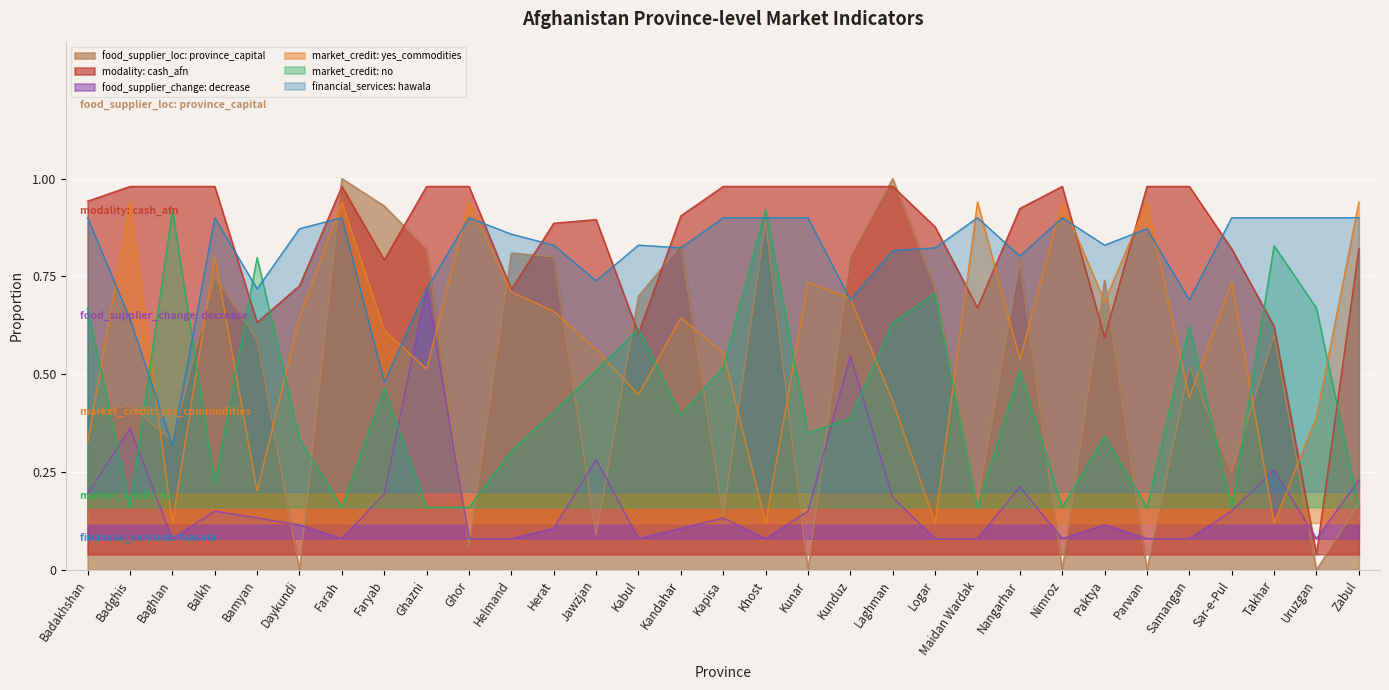

Reading left to right, list all the values displayed in this chart.

food_supplier_loc: province_capital: Badakhshan=0.4	Badghis=0.4	Baghlan=0.3	Balkh=0.8	Bamyan=0.6	Daykundi=0.0	Farah=1.0	Faryab=0.9	Ghazni=0.8	Ghor=0.1	Helmand=0.8	Herat=0.8	Jawzjan=0.1	Kabul=0.7	Kandahar=0.8	Kapisa=0.1	Khost=0.9	Kunar=0.0	Kunduz=0.8	Laghman=1.0	Logar=0.7	Maidan Wardak=0.2	Nangarhar=0.8	Nimroz=0.0	Paktya=0.7	Parwan=0.0	Samangan=0.5	Sar-e-Pul=0.2	Takhar=0.6	Uruzgan=0.0	Zabul=0.2
modality: cash_afn: Badakhshan=0.9	Badghis=1.0	Baghlan=1.0	Balkh=1.0	Bamyan=0.6	Daykundi=0.7	Farah=1.0	Faryab=0.8	Ghazni=1.0	Ghor=1.0	Helmand=0.7	Herat=0.9	Jawzjan=0.9	Kabul=0.6	Kandahar=0.9	Kapisa=1.0	Khost=1.0	Kunar=1.0	Kunduz=1.0	Laghman=1.0	Logar=0.9	Maidan Wardak=0.7	Nangarhar=0.9	Nimroz=1.0	Paktya=0.6	Parwan=1.0	Samangan=1.0	Sar-e-Pul=0.8	Takhar=0.6	Uruzgan=0.0	Zabul=0.8
food_supplier_change: decrease: Badakhshan=0.2	Badghis=0.4	Baghlan=0.1	Balkh=0.2	Bamyan=0.1	Daykundi=0.1	Farah=0.1	Faryab=0.2	Ghazni=0.7	Ghor=0.1	Helmand=0.1	Herat=0.1	Jawzjan=0.3	Kabul=0.1	Kandahar=0.1	Kapisa=0.1	Khost=0.1	Kunar=0.2	Kunduz=0.5	Laghman=0.2	Logar=0.1	Maidan Wardak=0.1	Nangarhar=0.2	Nimroz=0.1	Paktya=0.1	Parwan=0.1	Samangan=0.1	Sar-e-Pul=0.2	Takhar=0.3	Uruzgan=0.1	Zabul=0.2
market_credit: yes_commodities: Badakhshan=0.3	Badghis=0.9	Baghlan=0.1	Balkh=0.8	Bamyan=0.2	Daykundi=0.6	Farah=0.9	Faryab=0.6	Ghazni=0.5	Ghor=0.9	Helmand=0.7	Herat=0.7	Jawzjan=0.6	Kabul=0.4	Kandahar=0.6	Kapisa=0.6	Khost=0.1	Kunar=0.7	Kunduz=0.7	Laghman=0.4	Logar=0.1	Maidan Wardak=0.9	Nangarhar=0.5	Nimroz=0.9	Paktya=0.7	Parwan=0.9	Samangan=0.4	Sar-e-Pul=0.7	Takhar=0.1	Uruzgan=0.4	Zabul=0.9
market_credit: no: Badakhshan=0.7	Badghis=0.2	Baghlan=0.9	Balkh=0.2	Bamyan=0.8	Daykundi=0.3	Farah=0.2	Faryab=0.5	Ghazni=0.2	Ghor=0.2	Helmand=0.3	Herat=0.4	Jawzjan=0.5	Kabul=0.6	Kandahar=0.4	Kapisa=0.5	Khost=0.9	Kunar=0.3	Kunduz=0.4	Laghman=0.6	Logar=0.7	Maidan Wardak=0.2	Nangarhar=0.5	Nimroz=0.2	Paktya=0.3	Parwan=0.2	Samangan=0.6	Sar-e-Pul=0.2	Takhar=0.8	Uruzgan=0.7	Zabul=0.2
financial_services: hawala: Badakhshan=0.9	Badghis=0.6	Baghlan=0.3	Balkh=0.9	Bamyan=0.7	Daykundi=0.9	Farah=0.9	Faryab=0.5	Ghazni=0.7	Ghor=0.9	Helmand=0.9	Herat=0.8	Jawzjan=0.7	Kabul=0.8	Kandahar=0.8	Kapisa=0.9	Khost=0.9	Kunar=0.9	Kunduz=0.7	Laghman=0.8	Logar=0.8	Maidan Wardak=0.9	Nangarhar=0.8	Nimroz=0.9	Paktya=0.8	Parwan=0.9	Samangan=0.7	Sar-e-Pul=0.9	Takhar=0.9	Uruzgan=0.9	Zabul=0.9